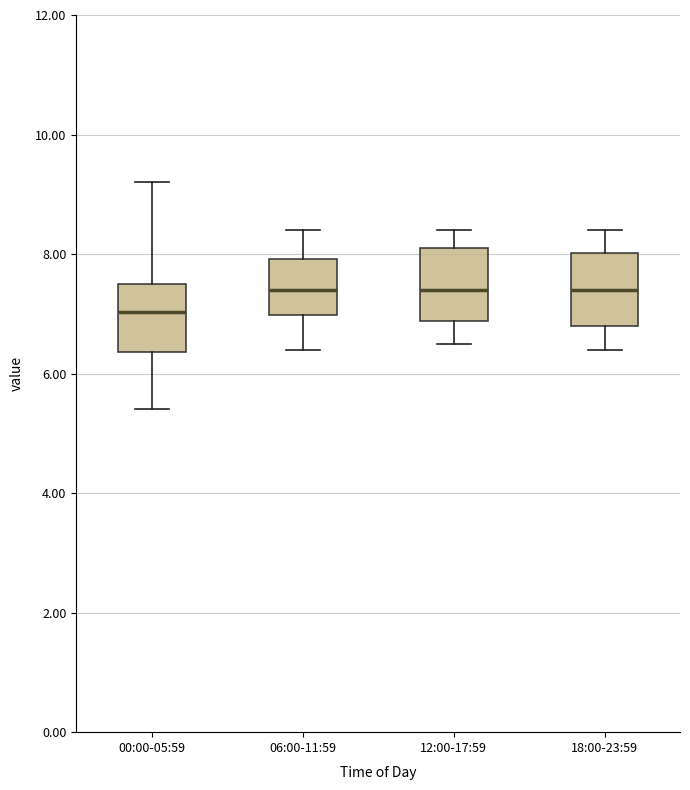

Which box's median line is the lowest?

00:00-05:59